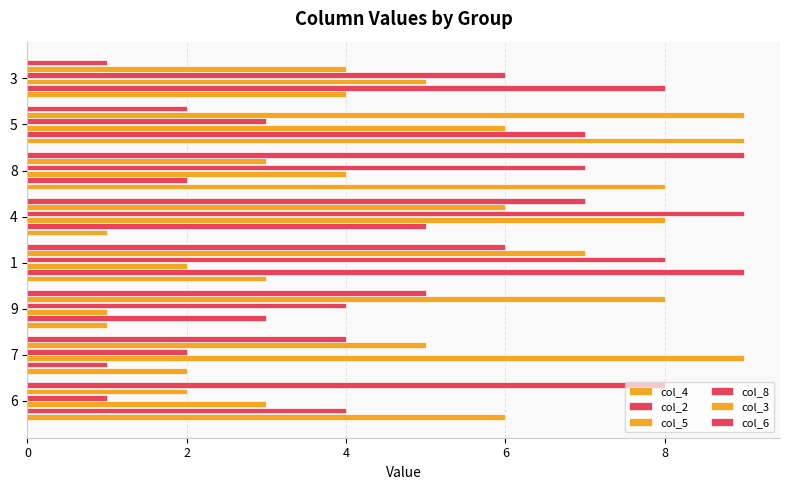

At how many categories does at least one series exceed 7?

8